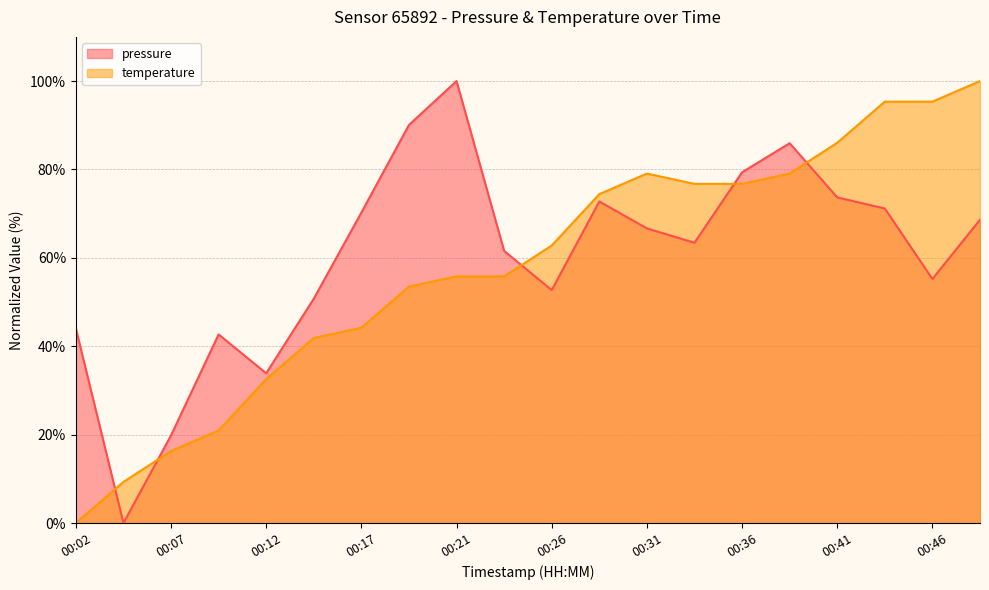

How many values in temperature are above zero?

19